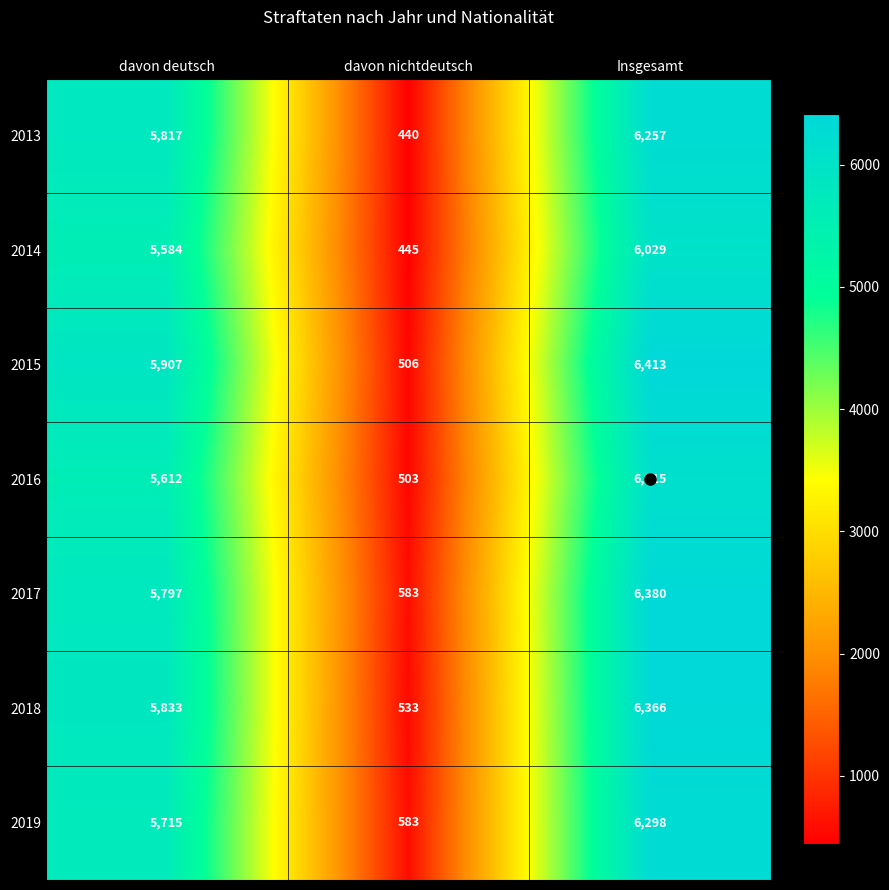

At davon deutsch, list the series in order from smallest to largest.

2014, 2016, 2019, 2017, 2013, 2018, 2015